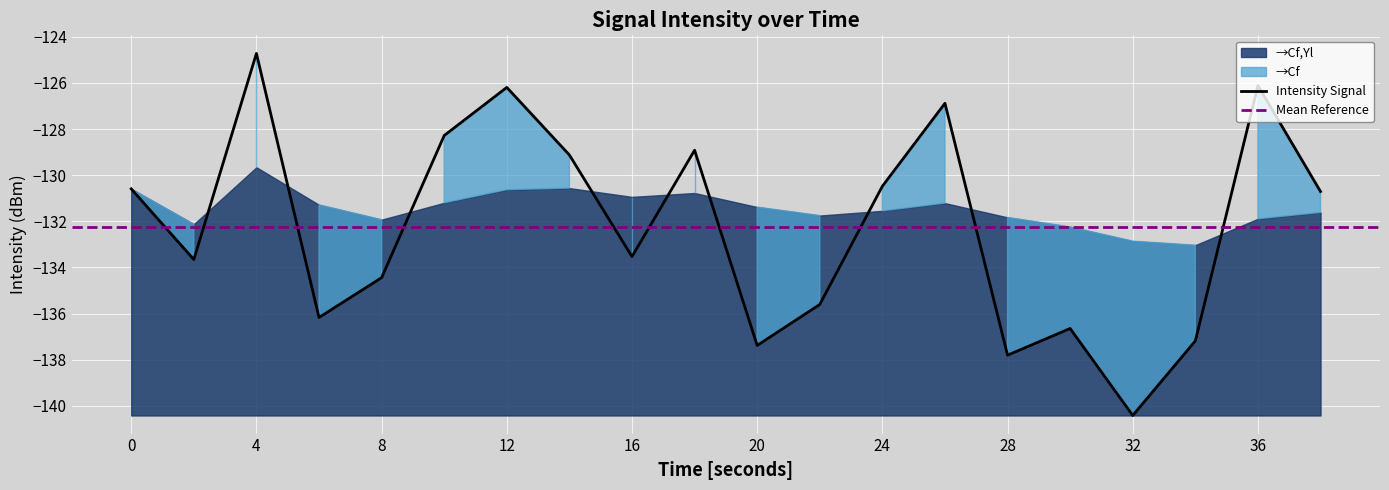

Where do rolling_mean and intensity(dBm) first cross each other?

2 and 4